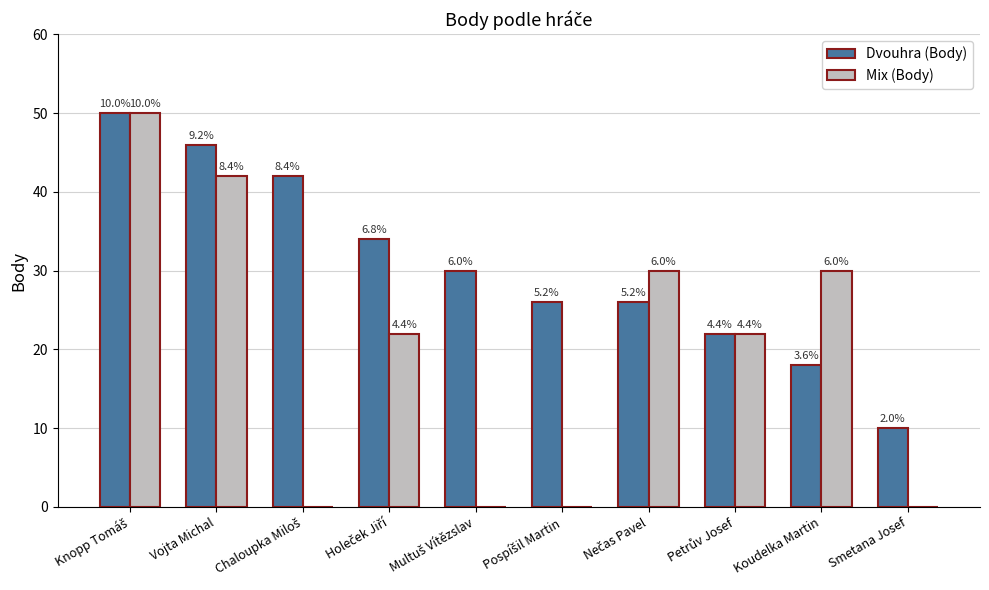

At which label is Dvouhra (Body) closest to 30?

Multuš Vítězslav